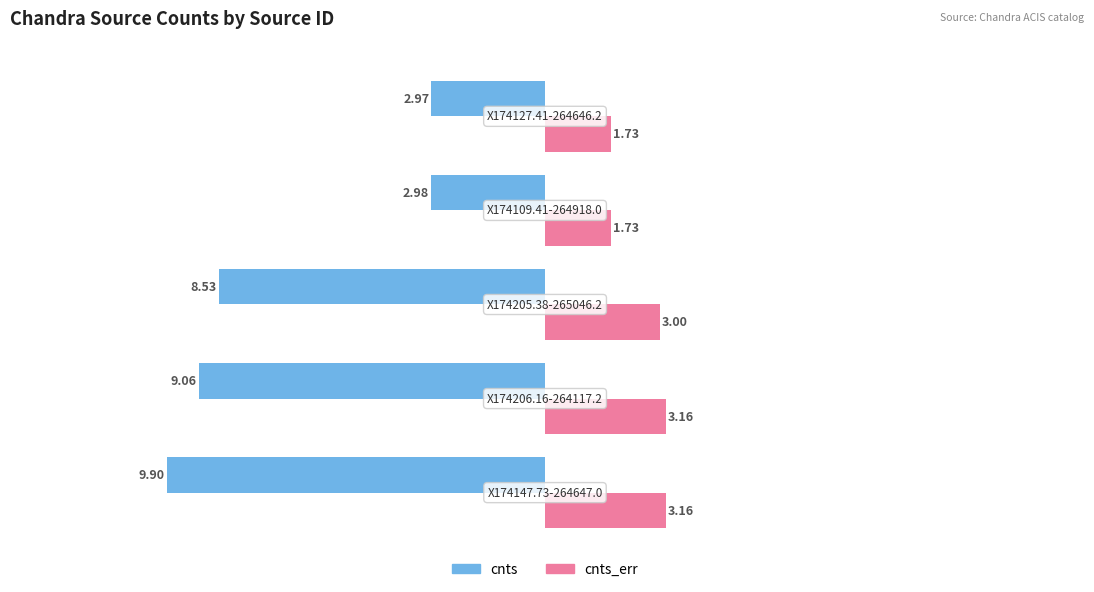

At how many categories does at least one series exceed -4?

5